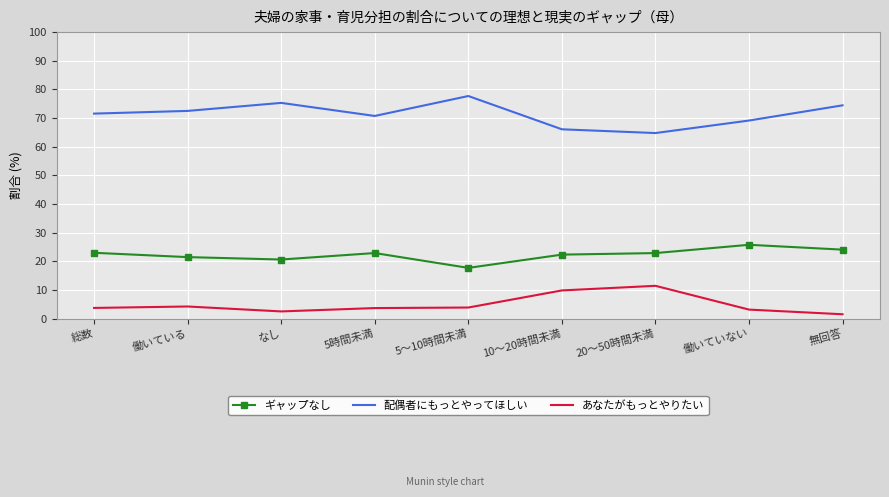

What is the maximum value for ギャップなし?

25.8